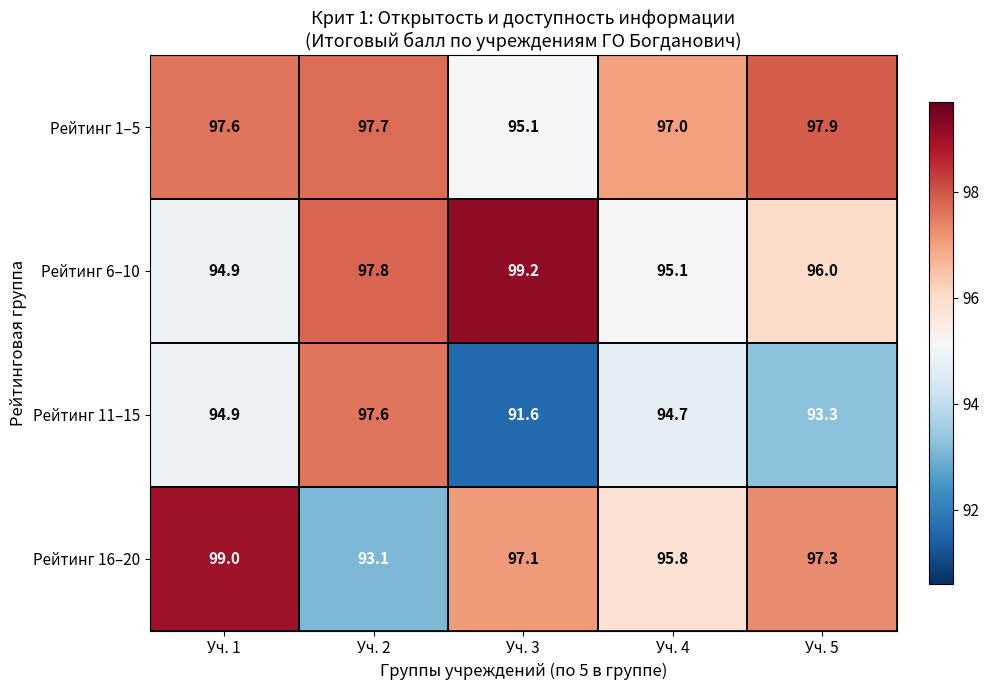

At which category does the chart reach its minimum across all series?

Уч. 3